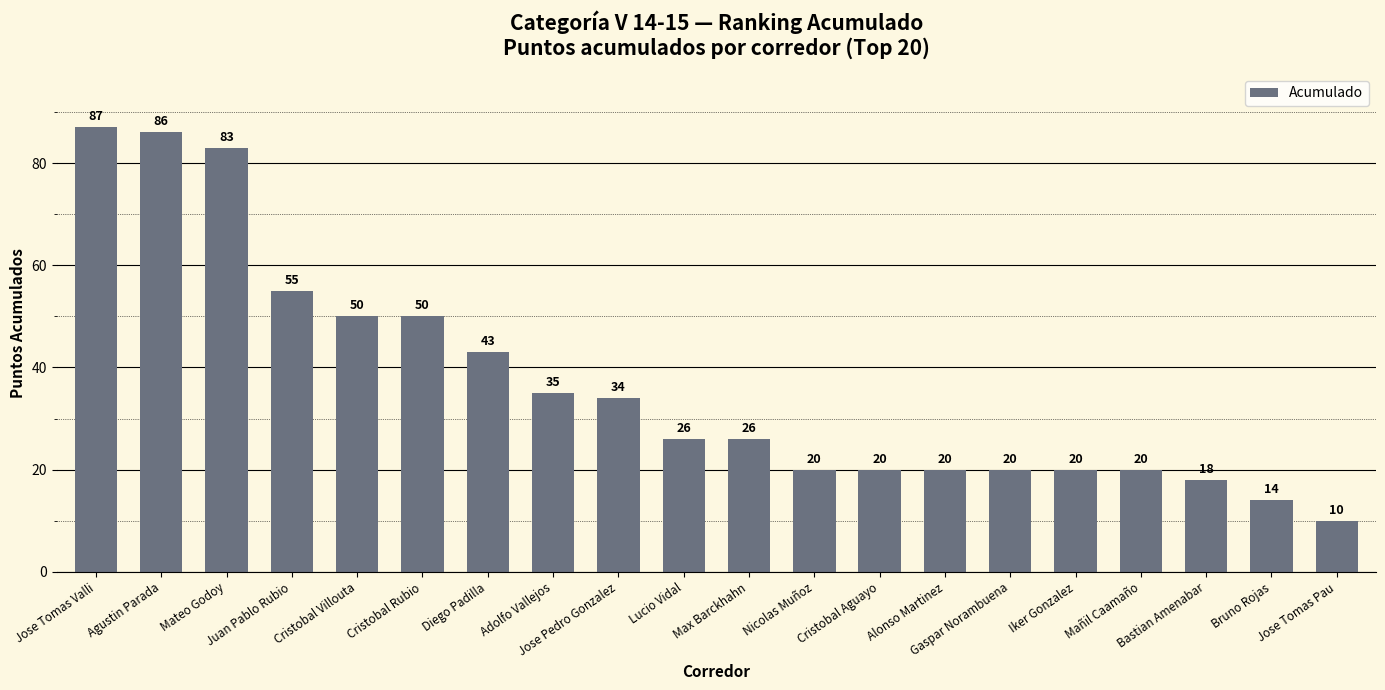

Reading left to right, what are all the values shown in this chart?

Jose Tomas Valli=87	Agustin Parada=86	Mateo Godoy=83	Juan Pablo Rubio=55	Cristobal Villouta=50	Cristobal Rubio=50	Diego Padilla=43	Adolfo Vallejos=35	Jose Pedro Gonzalez=34	Lucio Vidal=26	Max Barckhahn=26	Nicolas Muñoz=20	Cristobal Aguayo=20	Alonso Martinez=20	Gaspar Norambuena=20	Iker Gonzalez=20	Mañil Caamaño=20	Bastian Amenabar=18	Bruno Rojas=14	Jose Tomas Pau=10